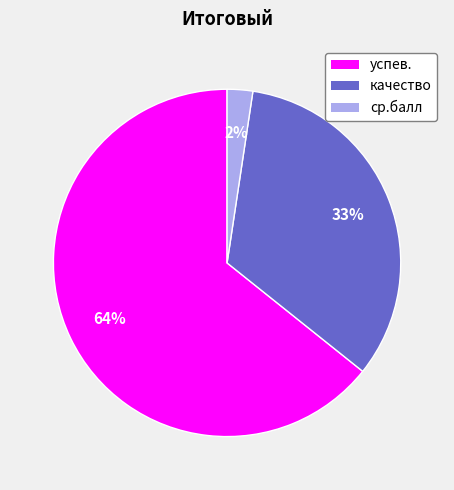

What percentage is the качество slice, to the nearest percent?

33%